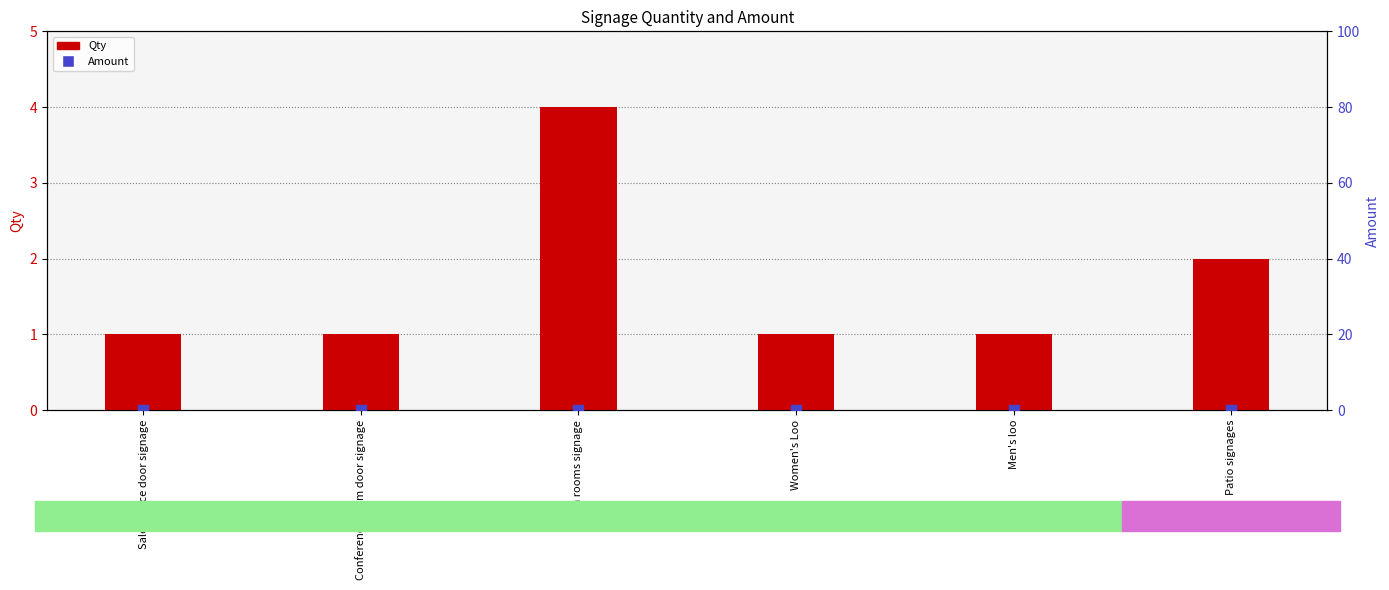

Which series has the largest total across all categories?

Qty